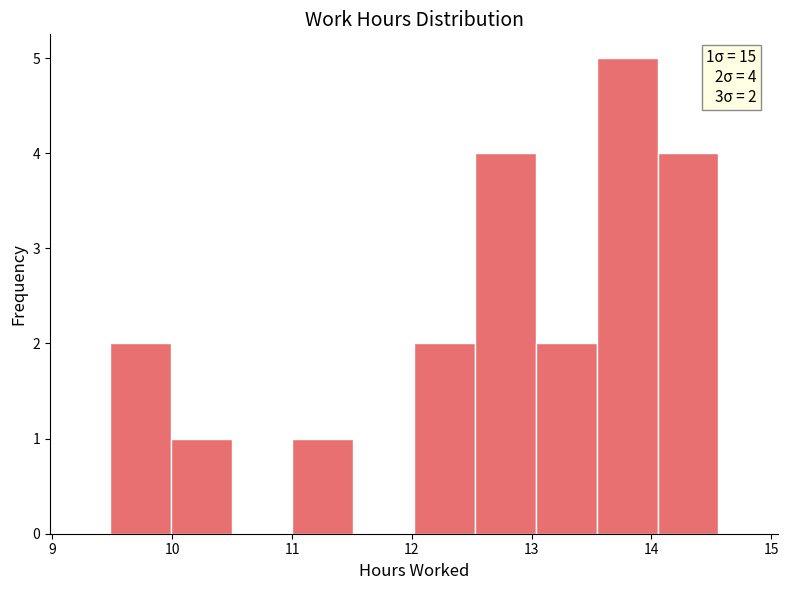

Which range on the x-axis has the tallest bar?

13.5 to 14.1